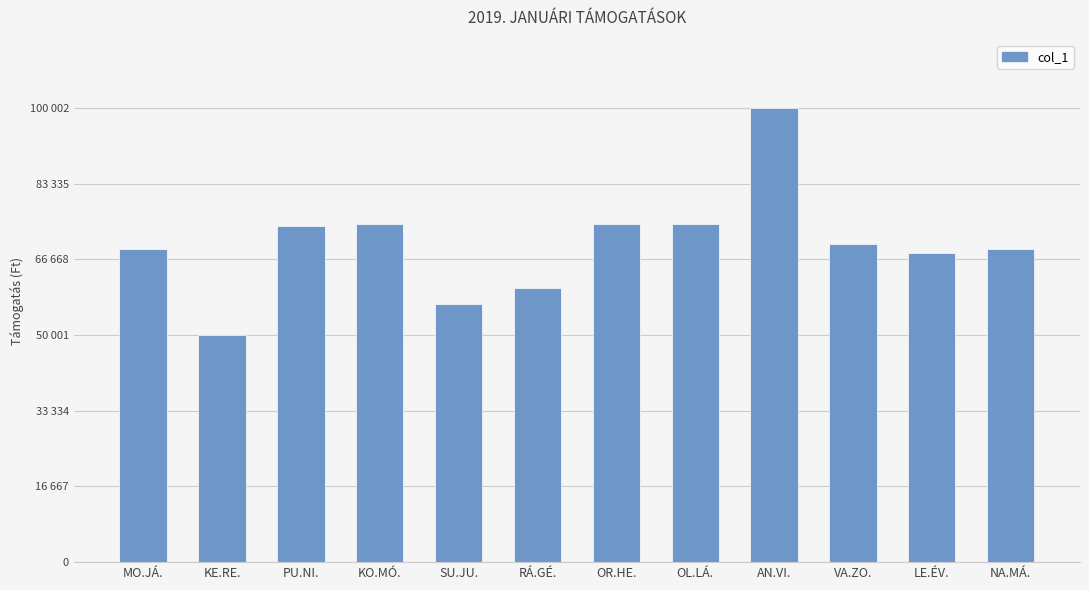

What is the label of the 1st bar from the right?

NA.MÁ.